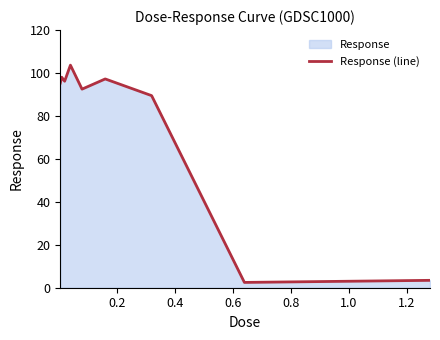

What is the minimum value shown in the chart?

2.5